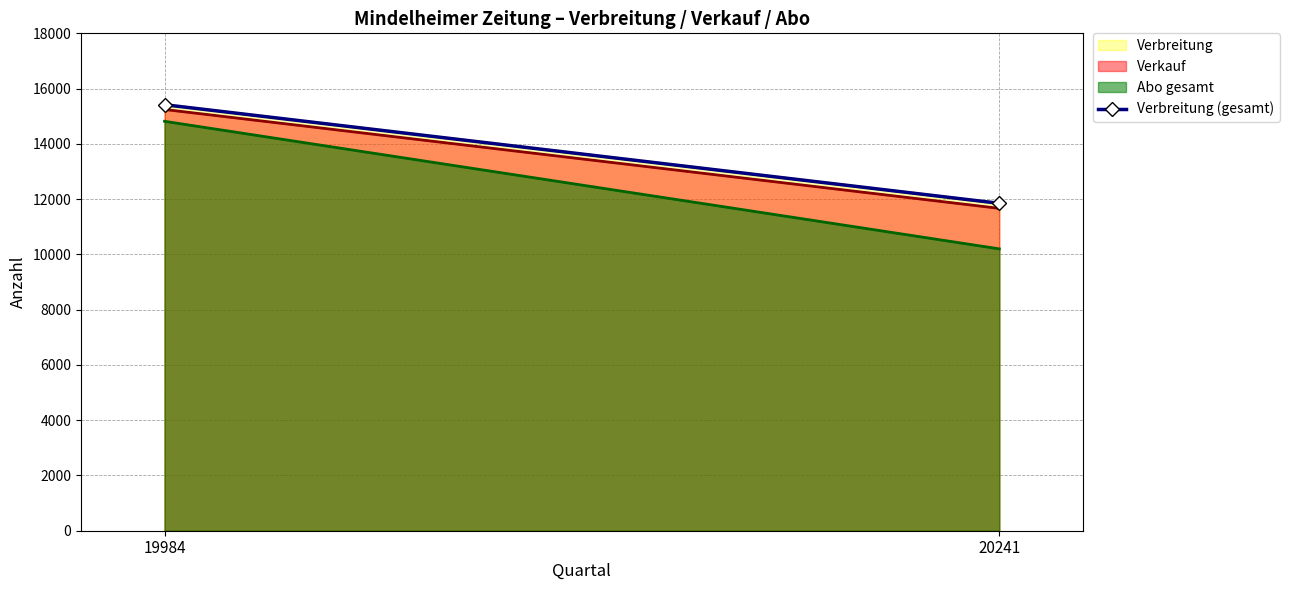

List the labels in order of value, smallest first.

20241, 19984